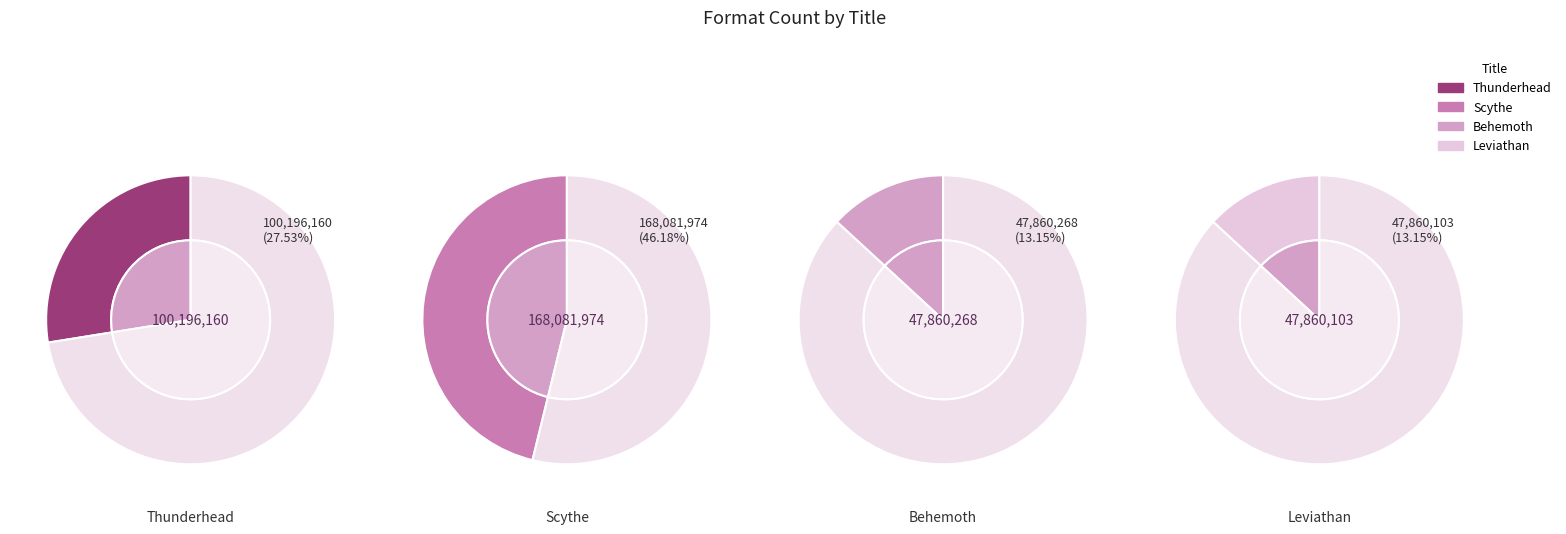

Rank the categories by value from highest to lowest.

Scythe, Thunderhead, Behemoth, Leviathan